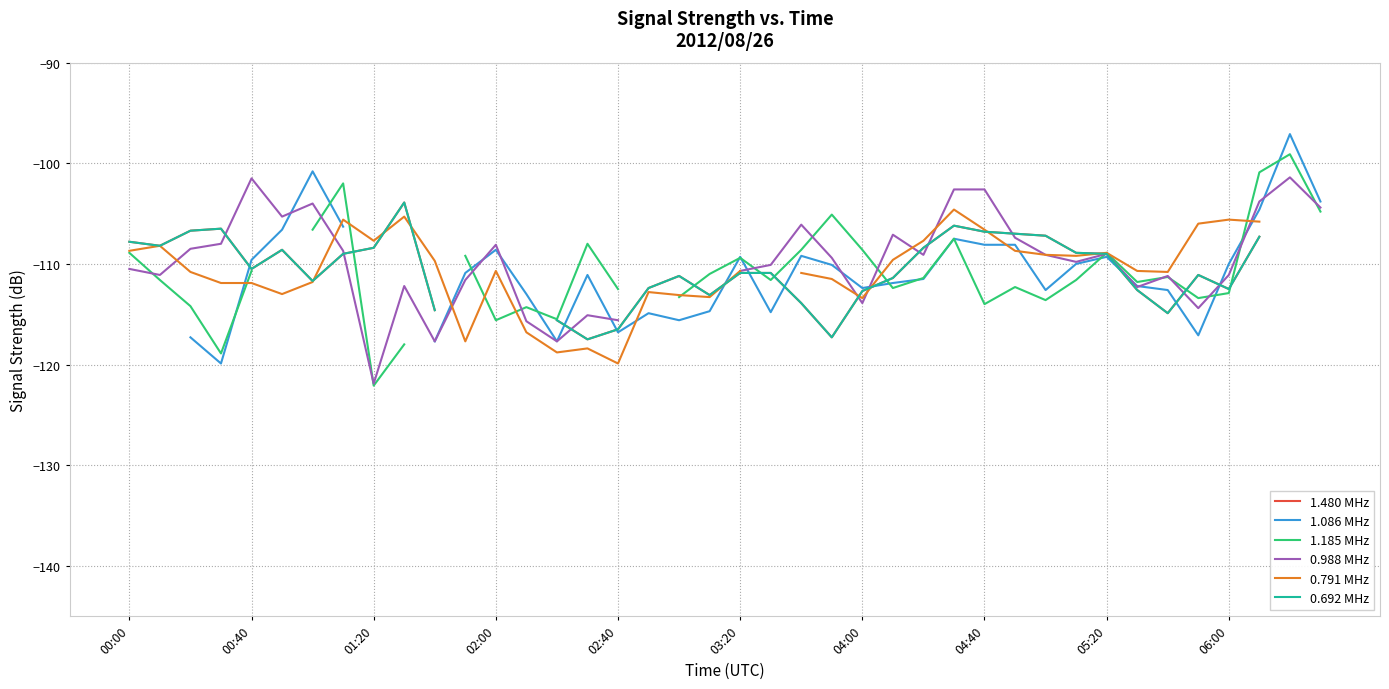

Where is 1.185 MHz nearest to the value -110?

03:20